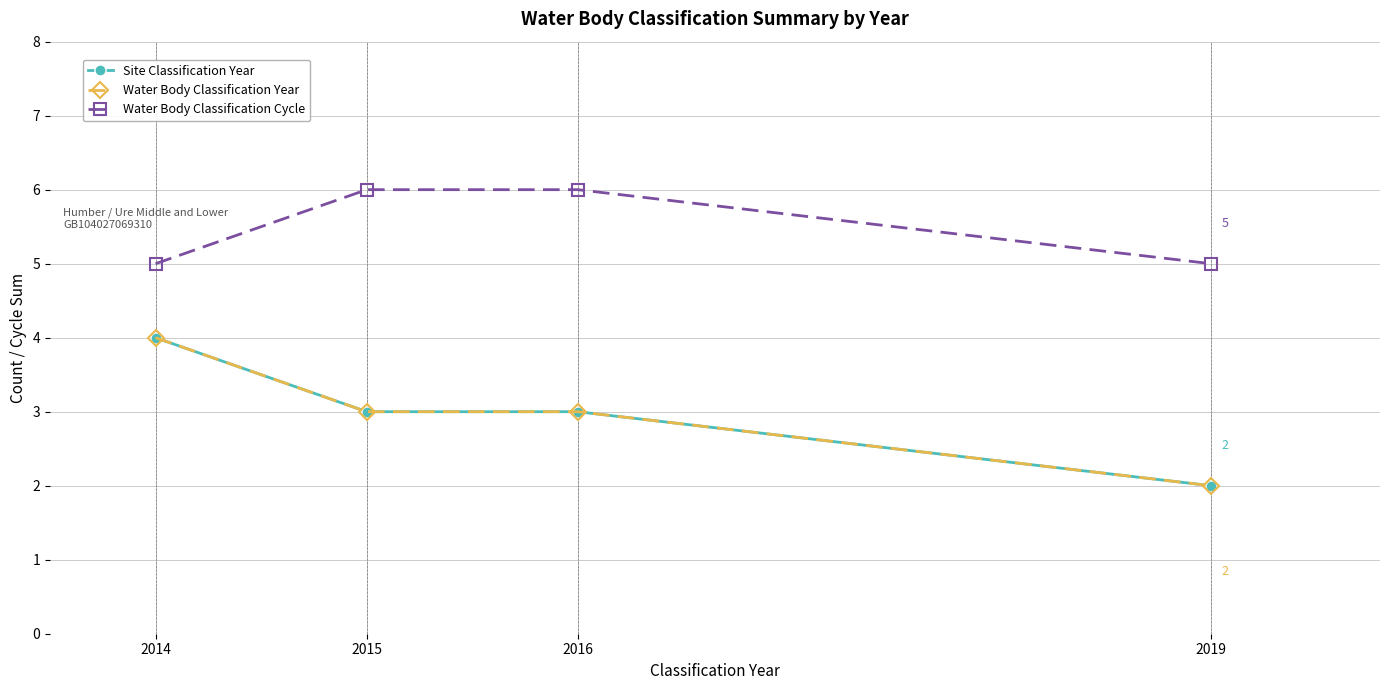

Reading right to left, list all the values displayed in this chart.

Site Classification Year: 2	3	3	4
Water Body Classification Year: 2	3	3	4
Water Body Classification Cycle: 5	6	6	5